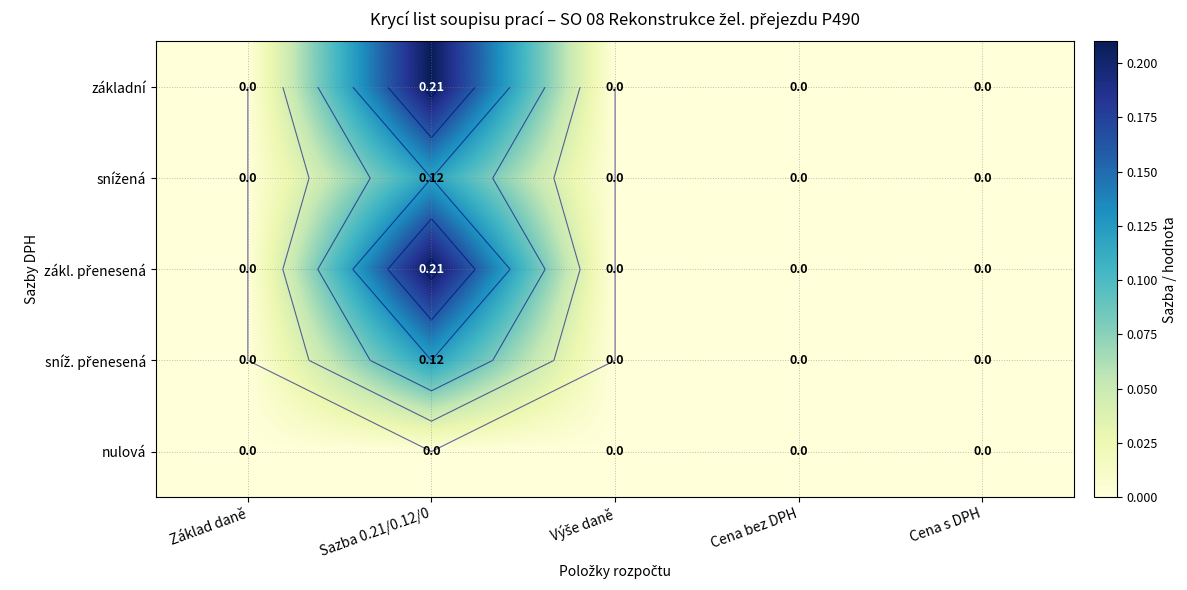

Which series has the largest total across all categories?

základní